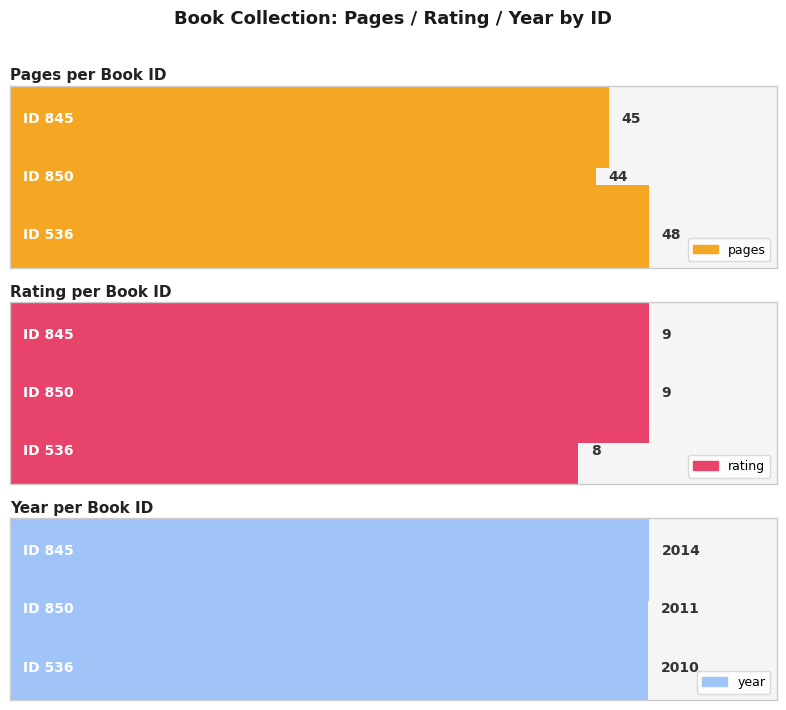

Reading right to left, list all the values displayed in this chart.

pages: 536=48	850=44	845=45
rating: 536=8	850=9	845=9
year: 536=2010	850=2011	845=2014